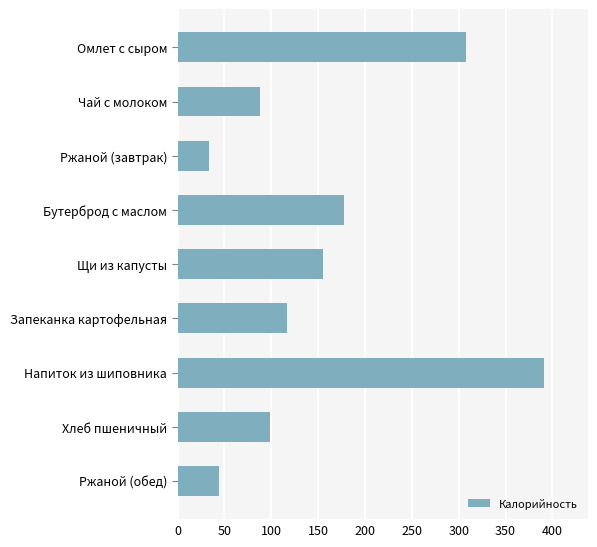

What is the difference between the second highest and second lowest values?

263.2